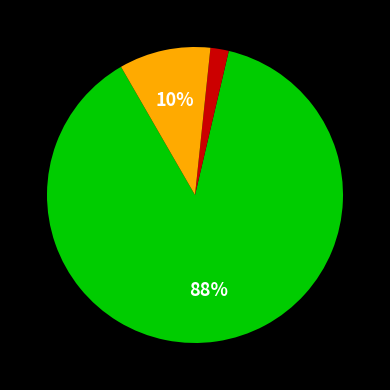

Does any single category account for the majority?

Yes